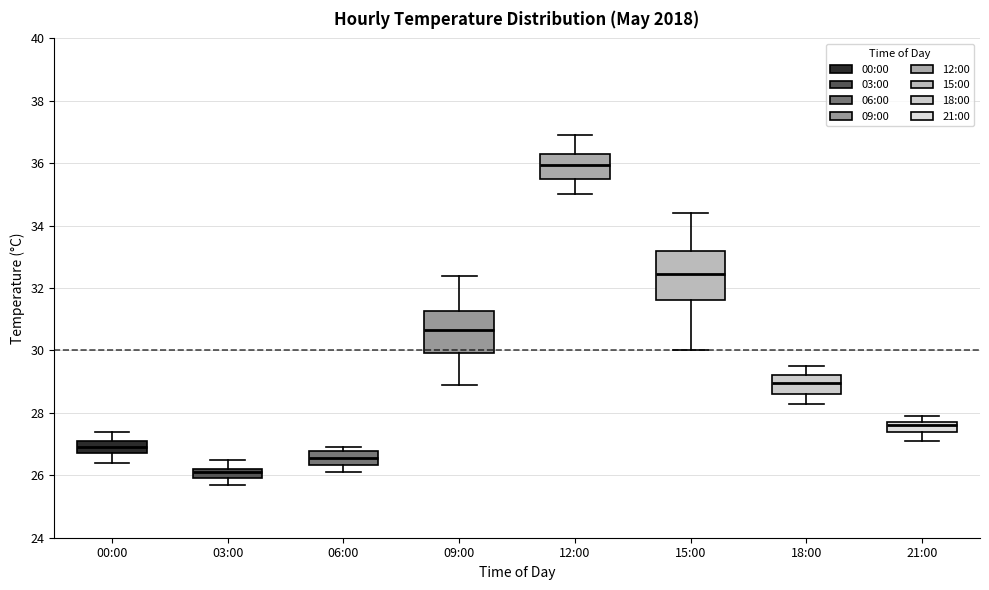

Which box is the tallest, from its lower edge to its upper edge?

15:00